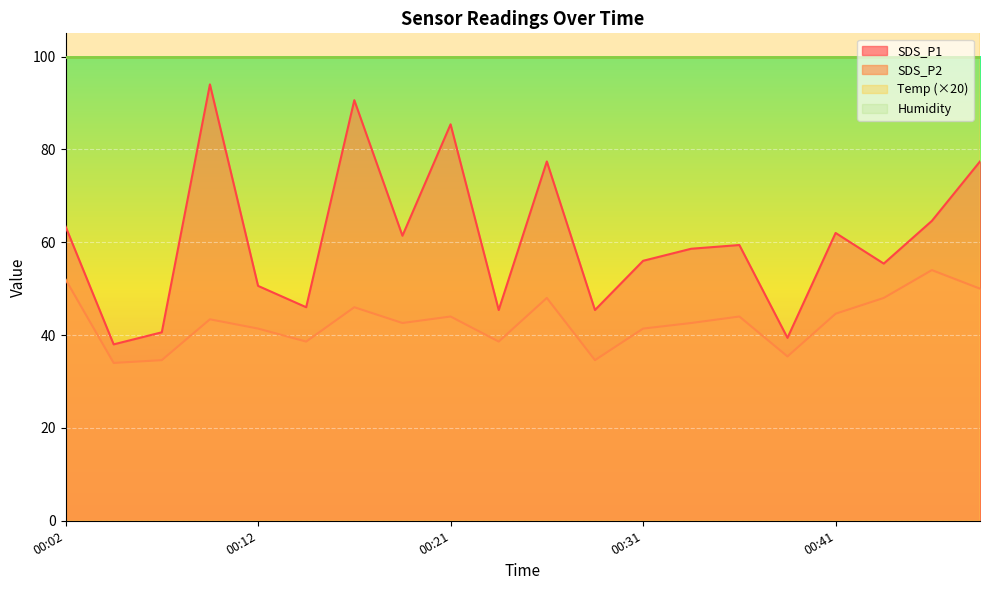

Is it true that Temp equals 206.0 at 00:17?

True